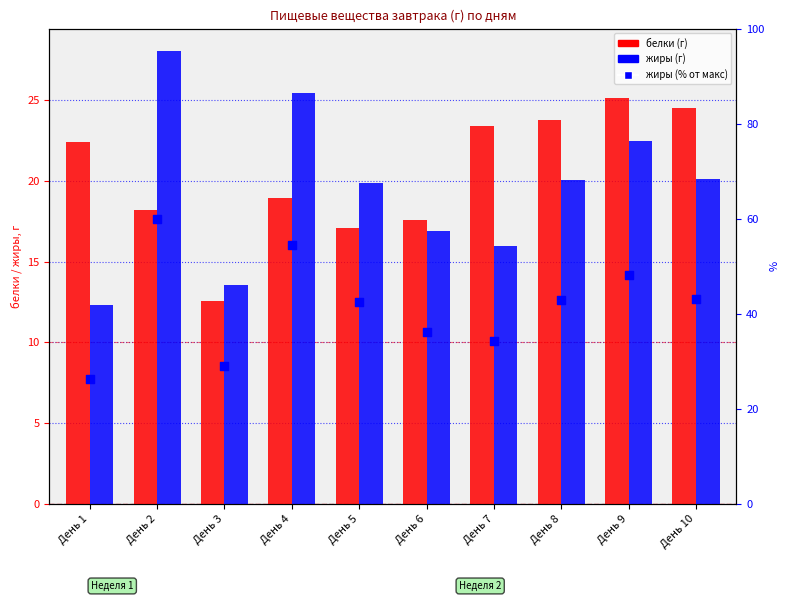

Is the value of жиры % at День 2 greater than the value of жиры at День 4?

Yes